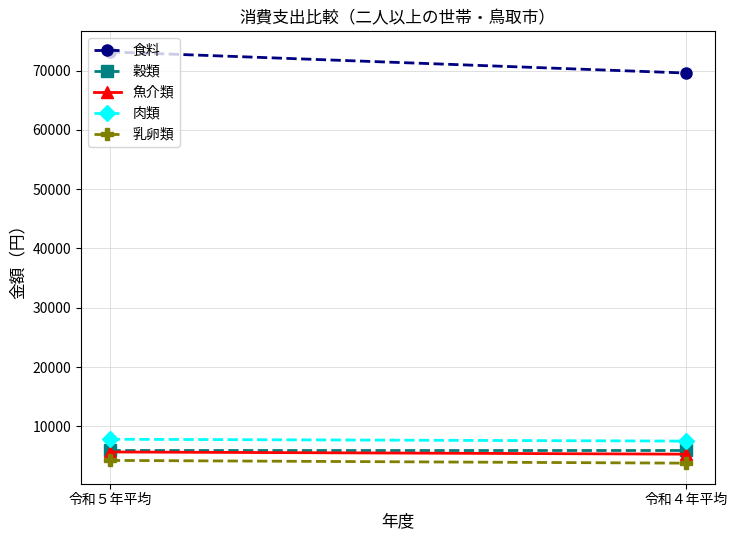

Rank the categories by 穀類 value from highest to lowest.

令和５年平均, 令和４年平均